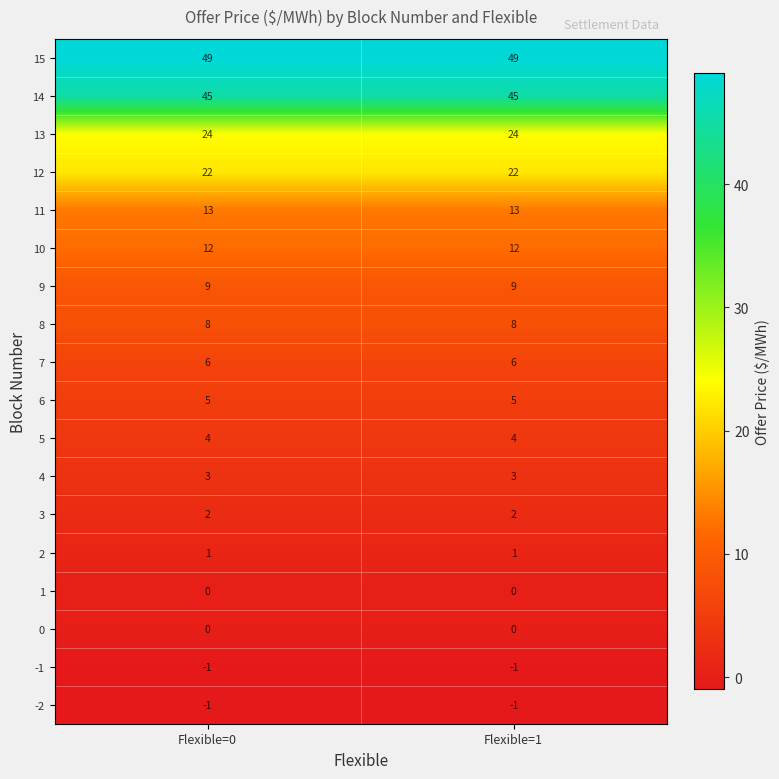

What is the sum of all 3 values?

4